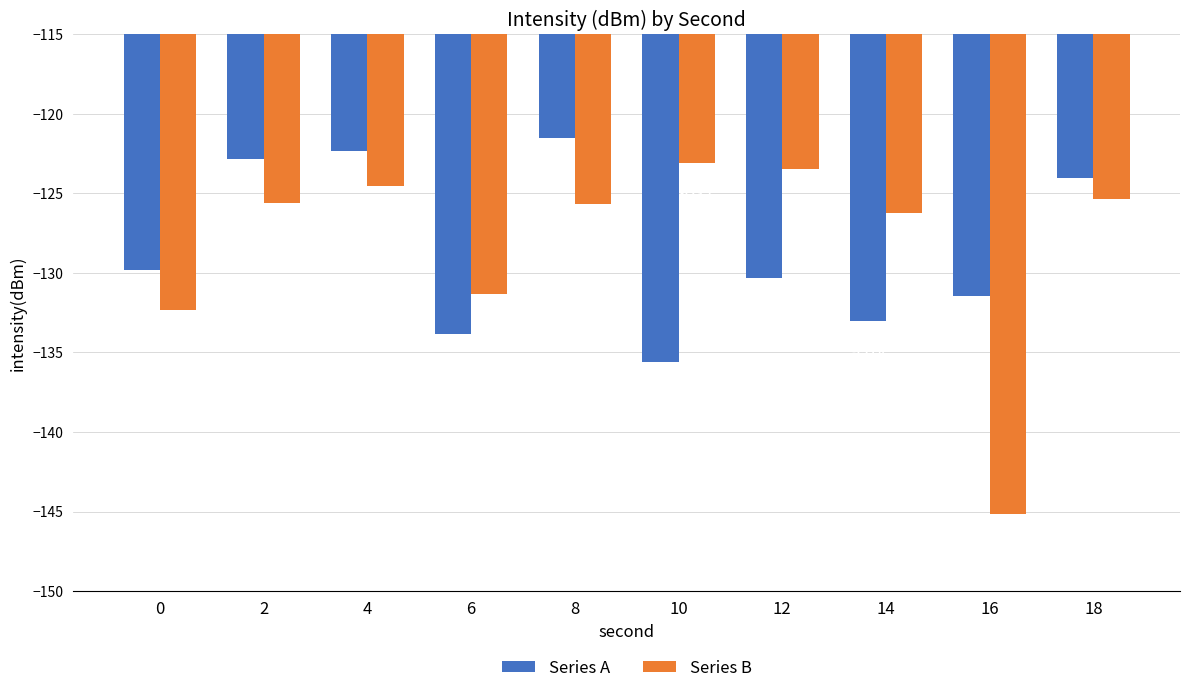

What is the difference between the second highest and second lowest values in the Series A series?

11.5